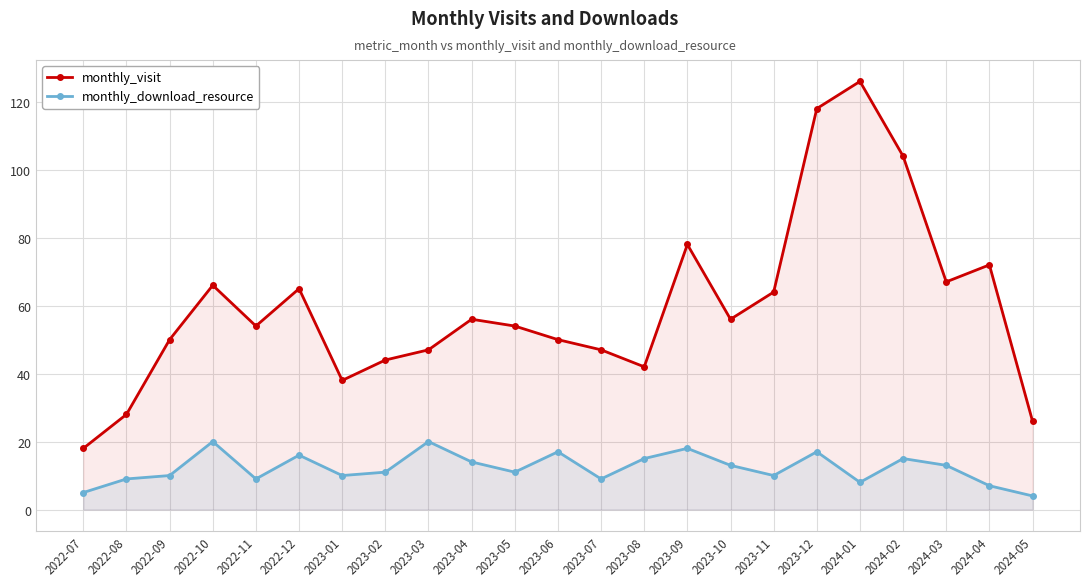

Rank the series at 2023-01 from lowest to highest value.

monthly_download_resource, monthly_visit